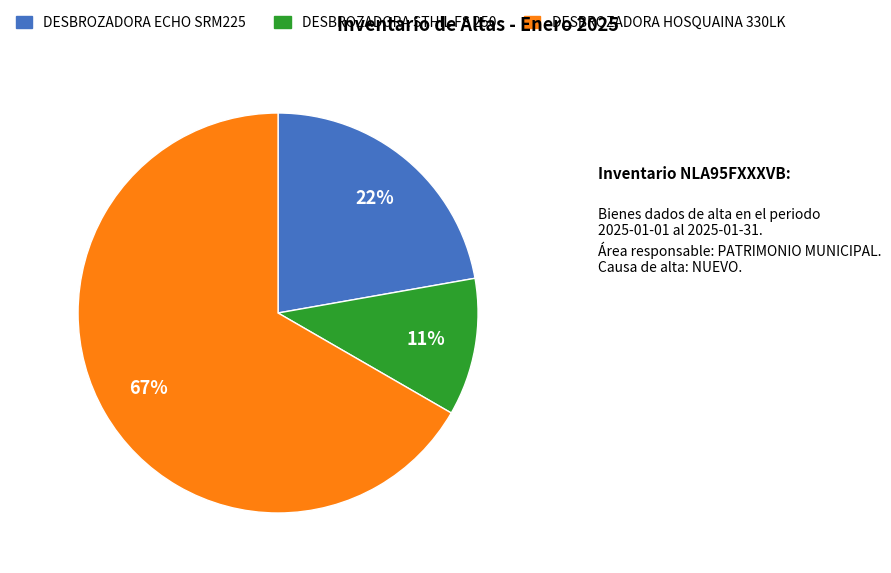

Is there a majority slice in this chart?

Yes